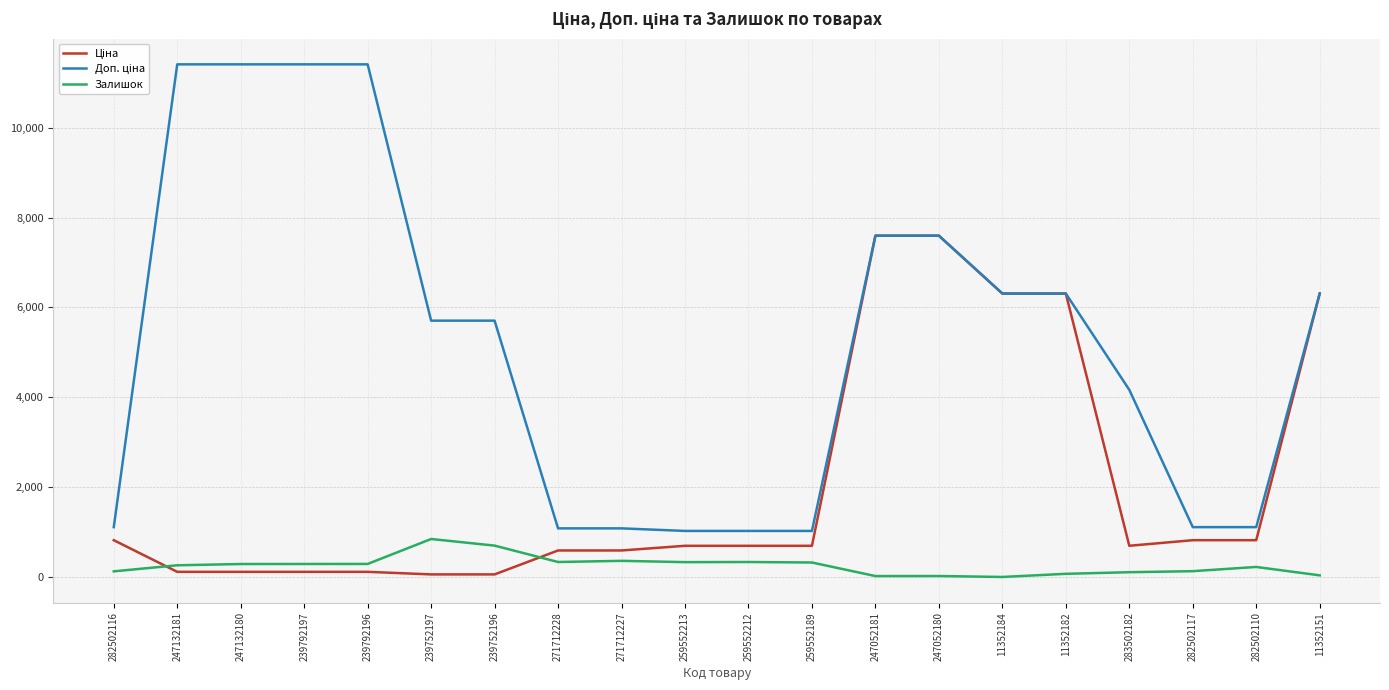

What position from the right is 247052180?

7